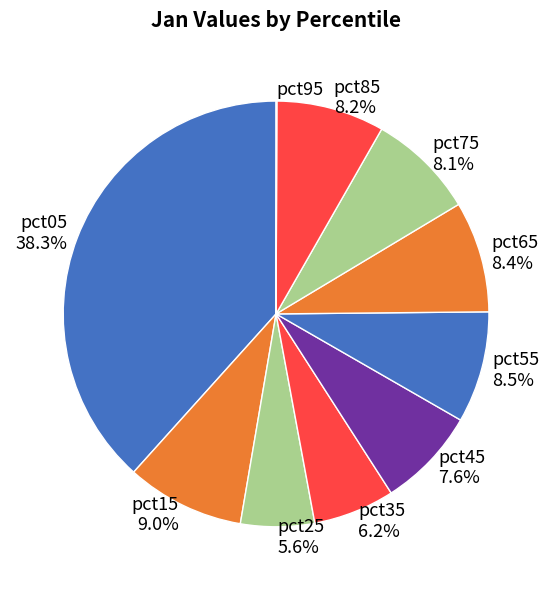

To the nearest percent, what is the combined percentage of pct45 and pct35?

14%